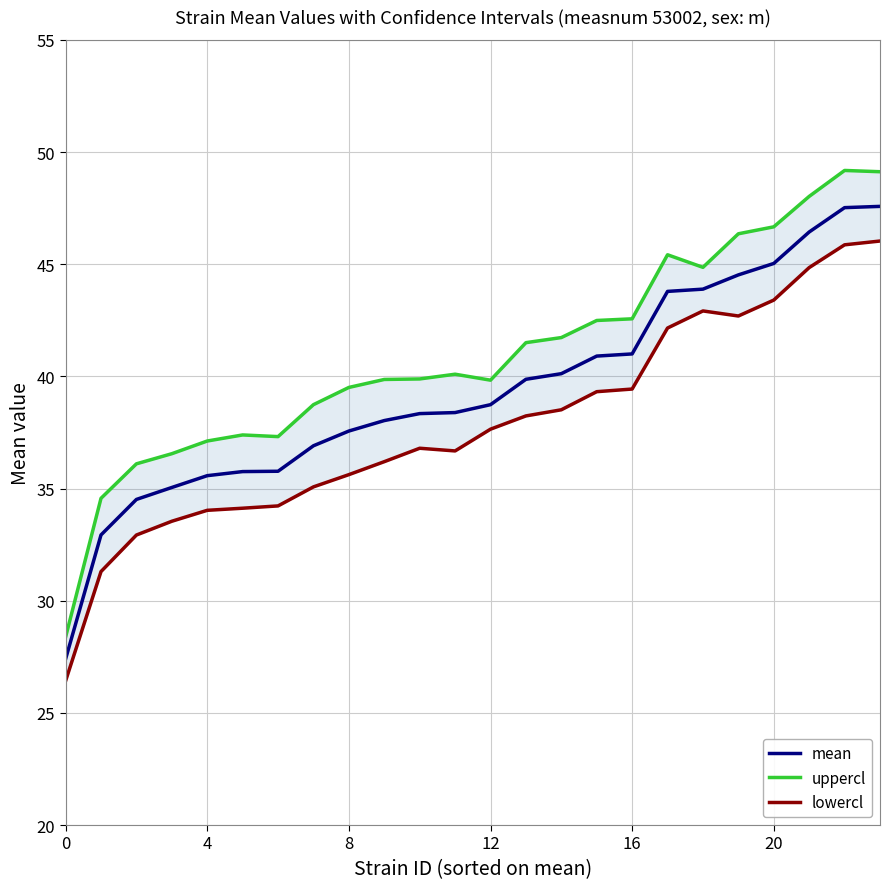

True or false: uppercl and mean cross at least once.

False